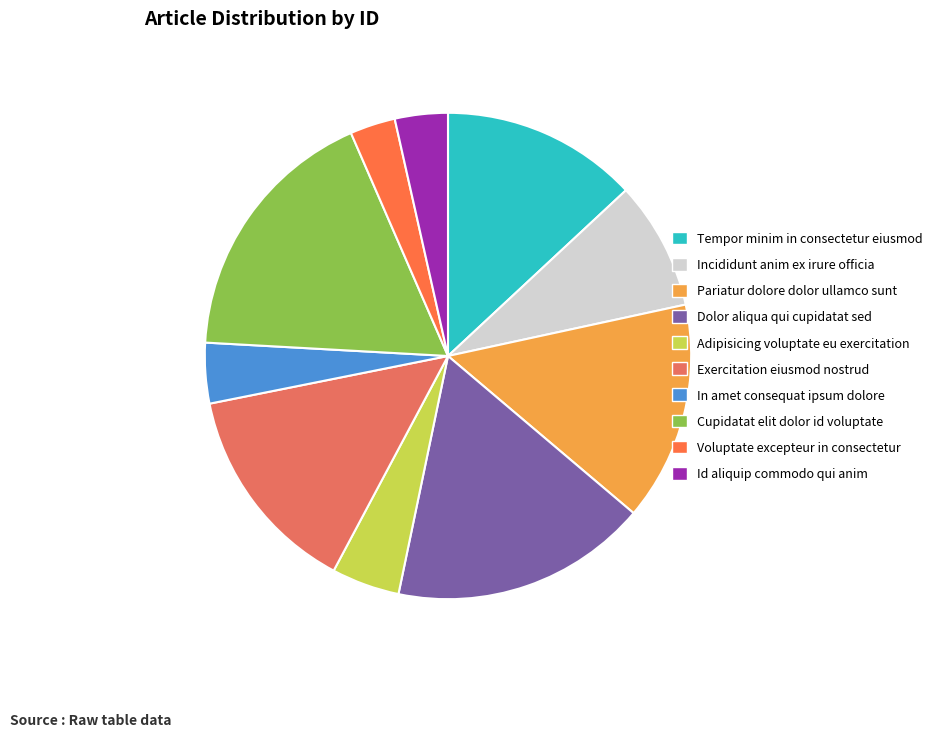

Is it true that In amet consequat ipsum dolore is 4% of the pie?

True